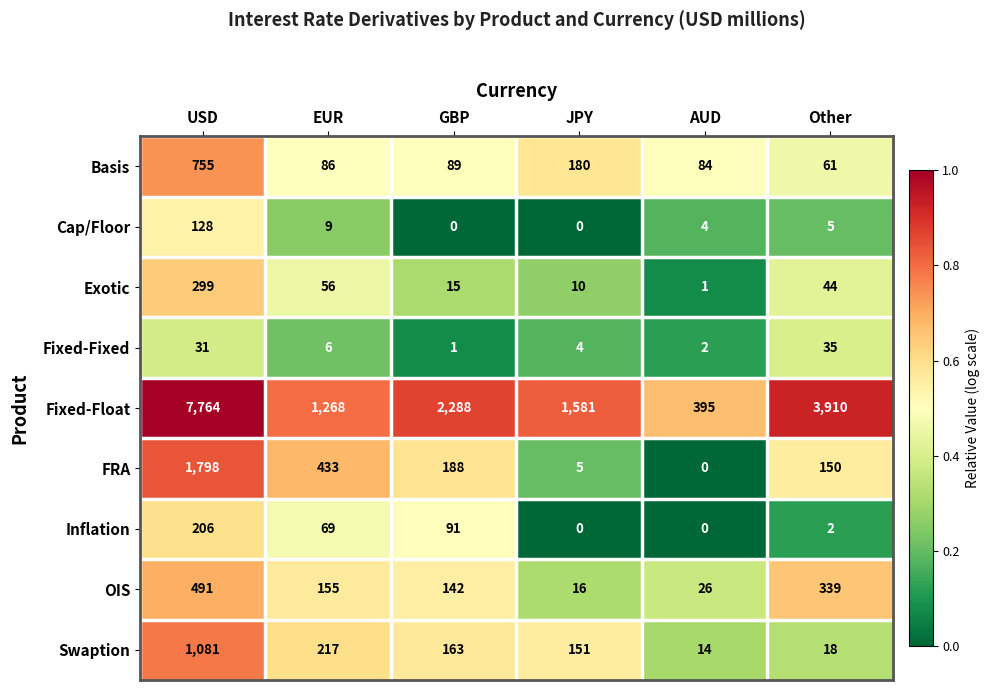

What is the highest value of the Cap/Floor series?

128